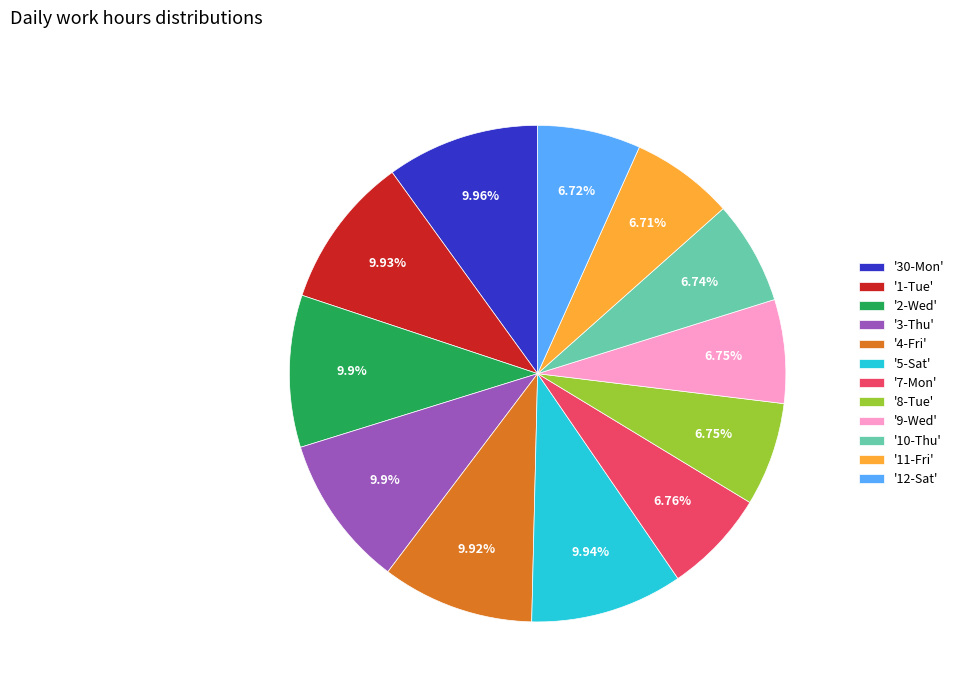

Which has a higher value, '10-Thu' or '2-Wed'?

'2-Wed'